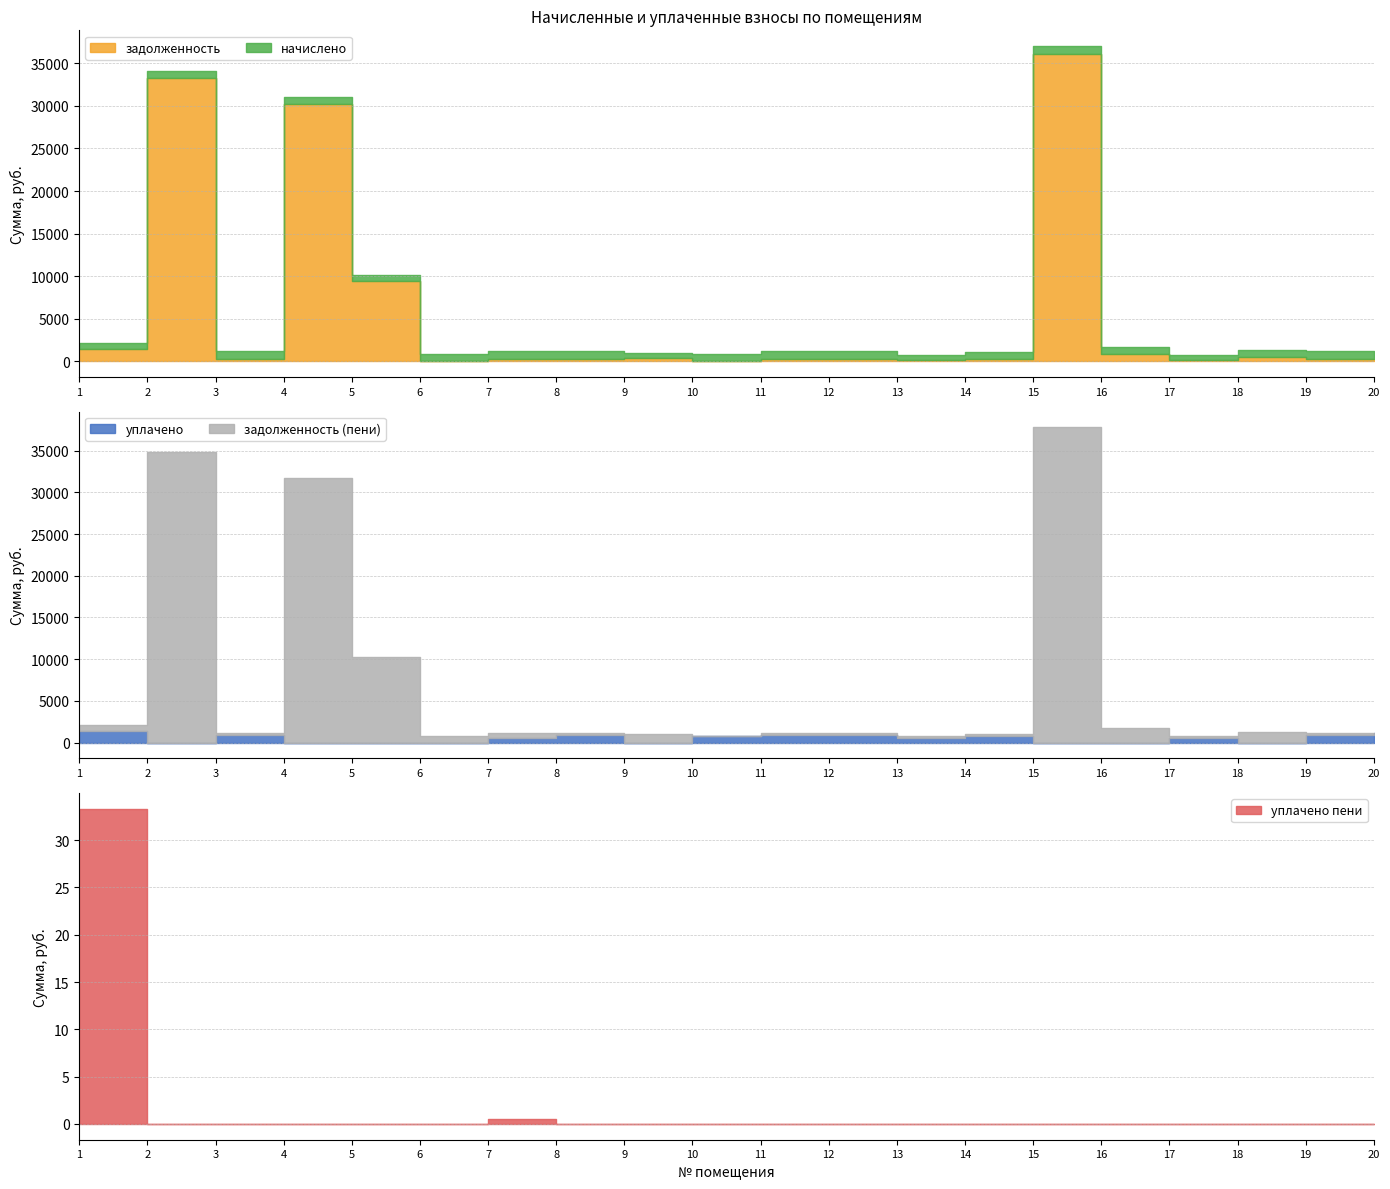

What is the greatest value displayed?

37787.4